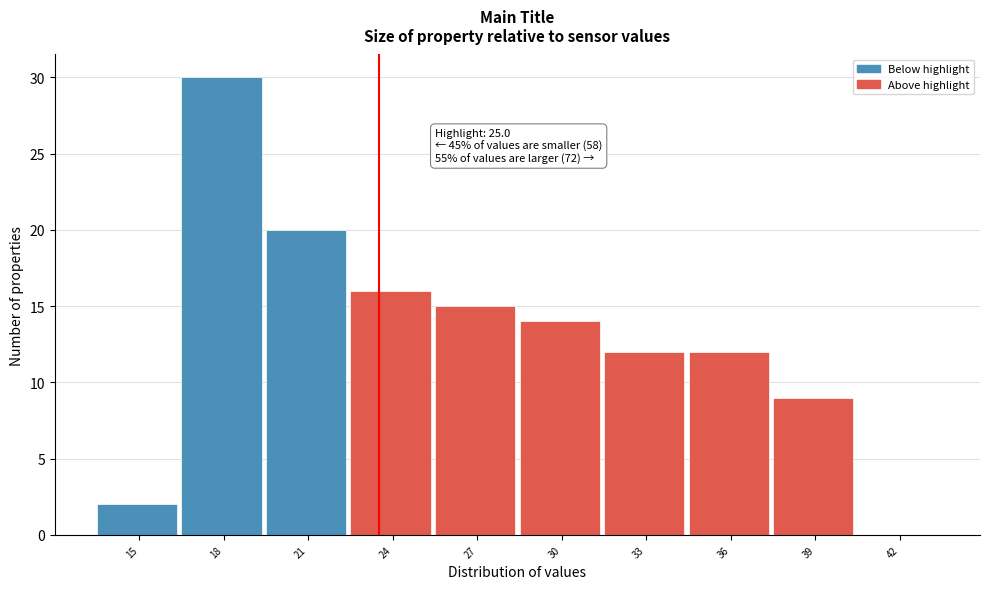

Reading left to right, transcribe all the data shown in this chart.

15=2	18=30	21=20	24=16	27=15	30=14	33=12	36=12	39=9	42=0